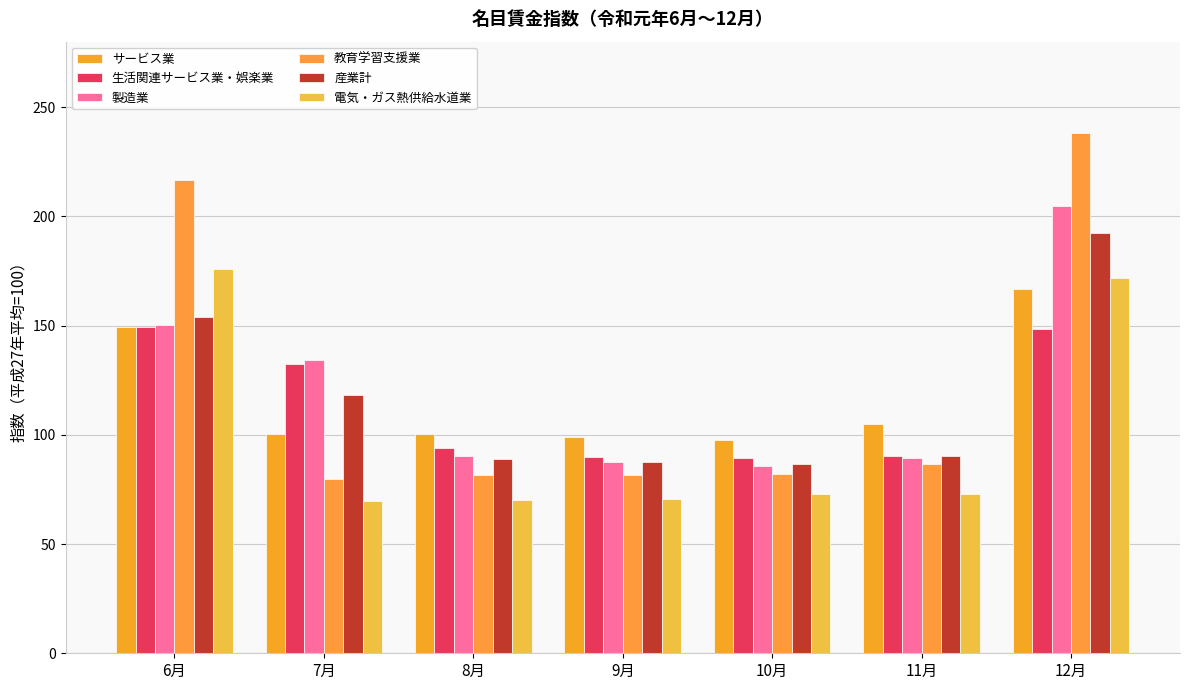

Is it true that 製造業 equals 154.1 at 8月?

False